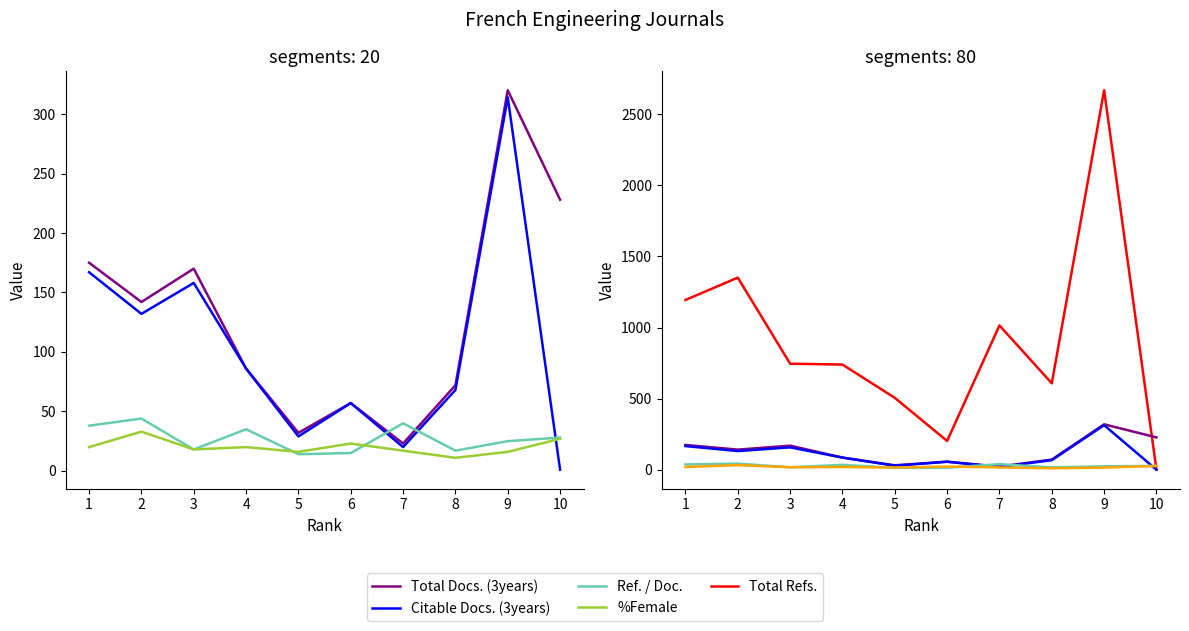

Is it true that Total Docs. (3years) equals 320 at 9?

True